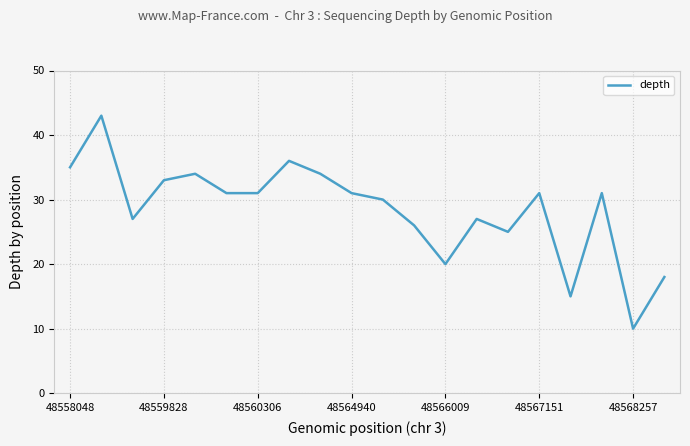

What is the greatest value displayed?

43